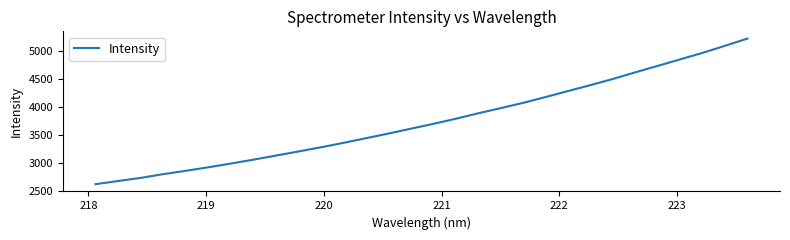

What is the maximum value shown in the chart?

5217.8